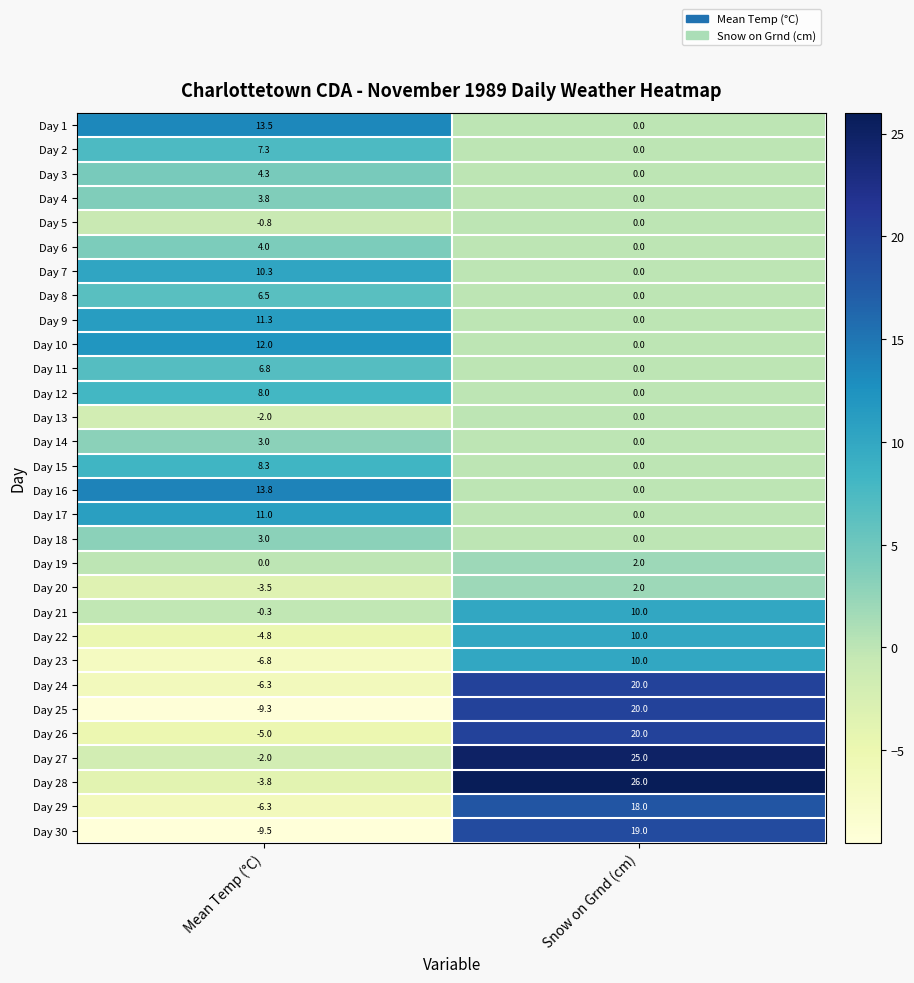

What is the average value of the Day 27 series?

11.5